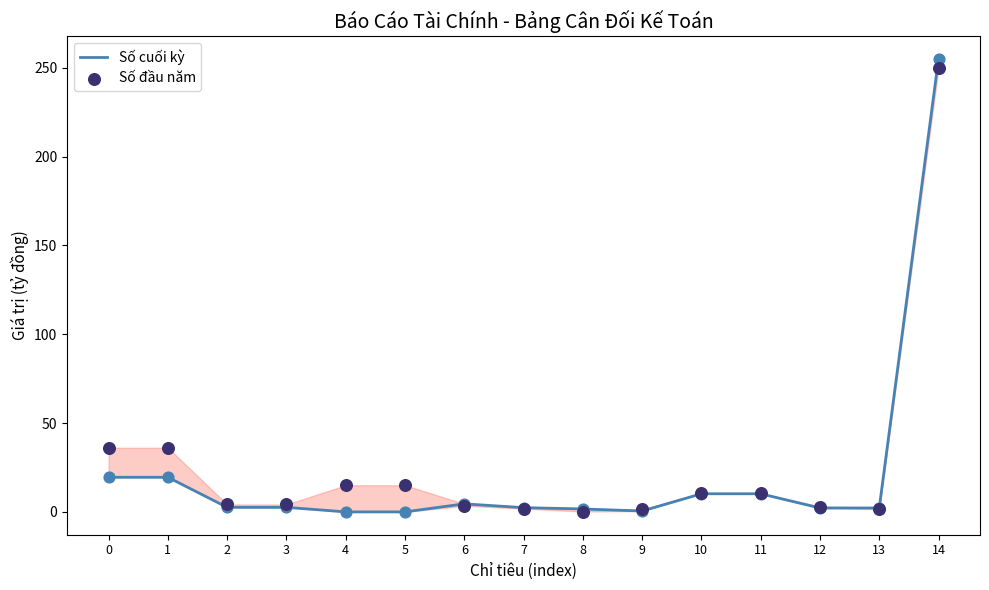

Is the value of Số cuối kỳ at 6 greater than the value of Số đầu năm at 13?

Yes